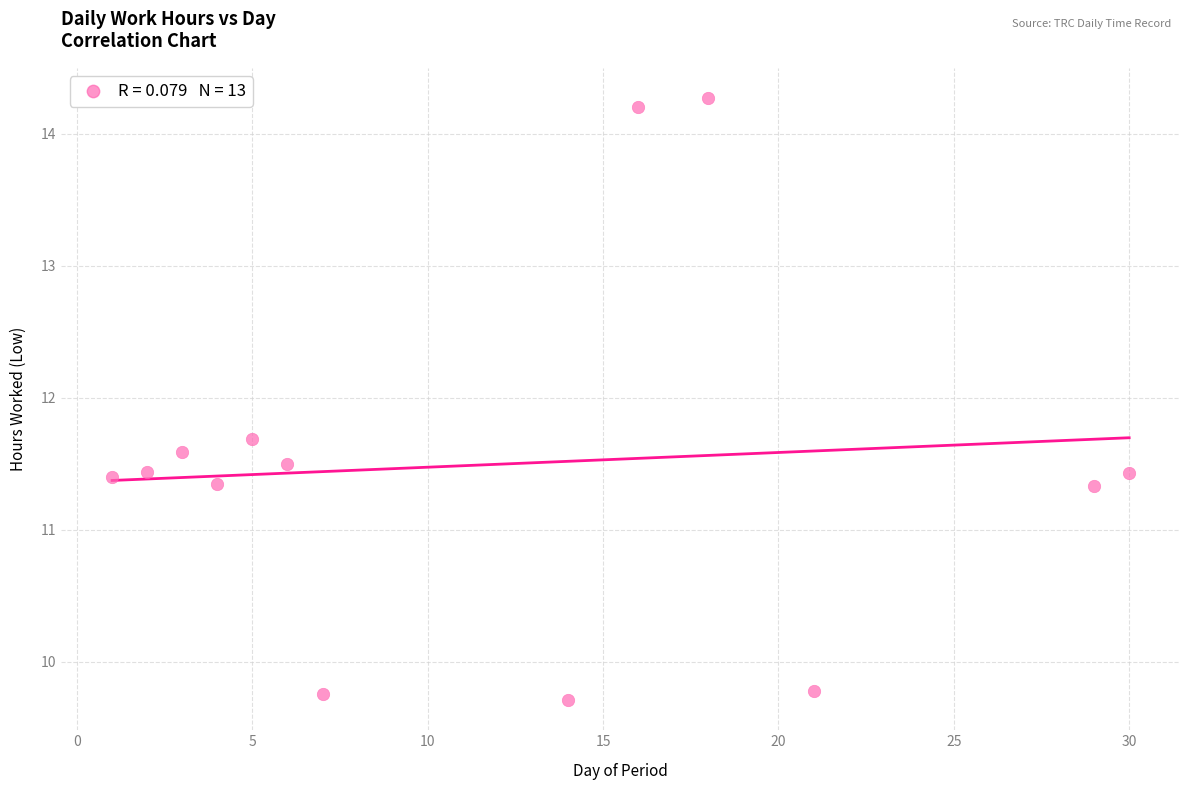

What is the range of Y values (max minus min)?

4.6